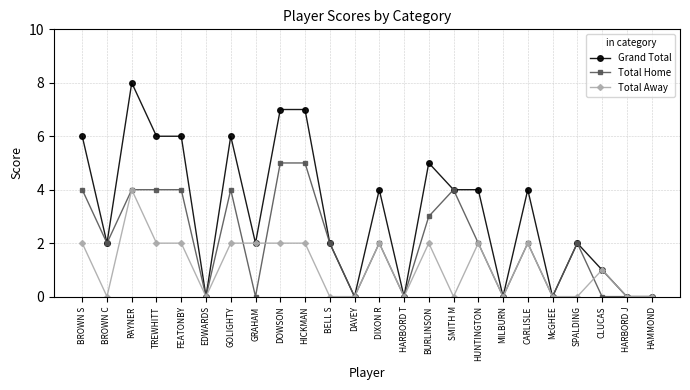

At which category is the sum across all series the highest?

RAYNER